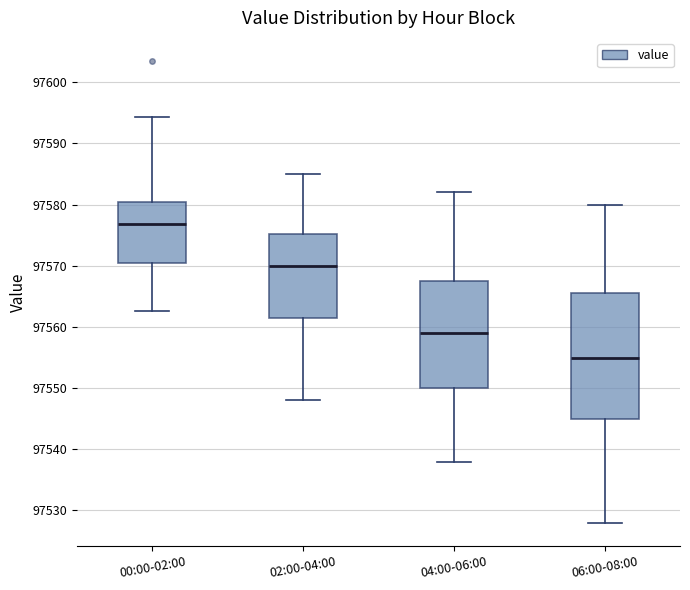

Reading left to right, transcribe this box plot: for each box, give where its median line is, the range the box spans, and where its two whiskers end, as read against the y-axis. The values are not printed on the chart, so give them approximately, as read against the axis.

00:00-02:00: median 97577, box 97570 to 97580, whiskers 97563 to 97594
02:00-04:00: median 97570, box 97562 to 97575, whiskers 97548 to 97585
04:00-06:00: median 97559, box 97550 to 97568, whiskers 97538 to 97582
06:00-08:00: median 97555, box 97545 to 97566, whiskers 97528 to 97580